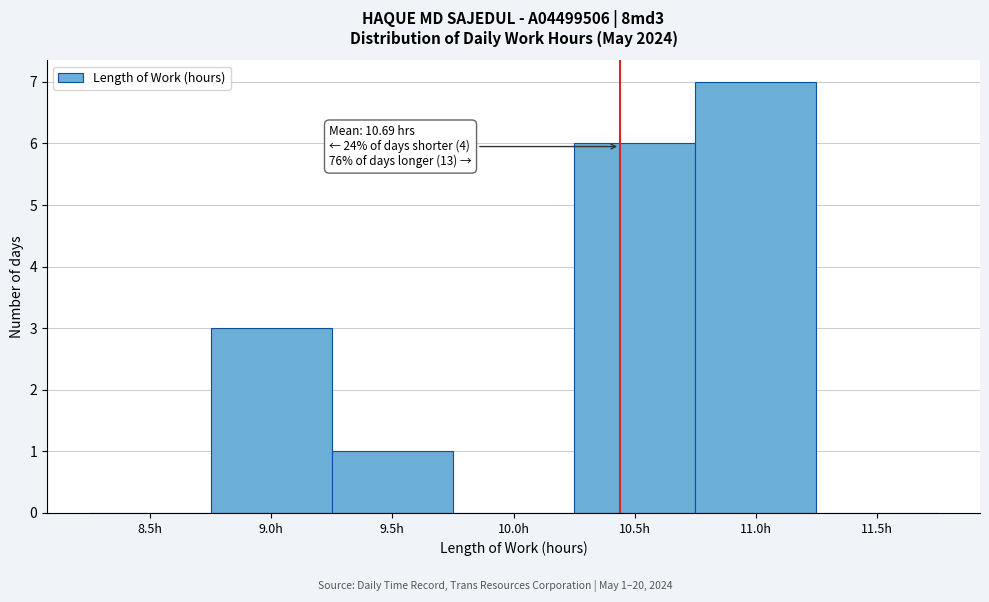

Reading right to left, list all the values displayed in this chart.

11.5h=0	11.0h=7	10.5h=6	10.0h=0	9.5h=1	9.0h=3	8.5h=0